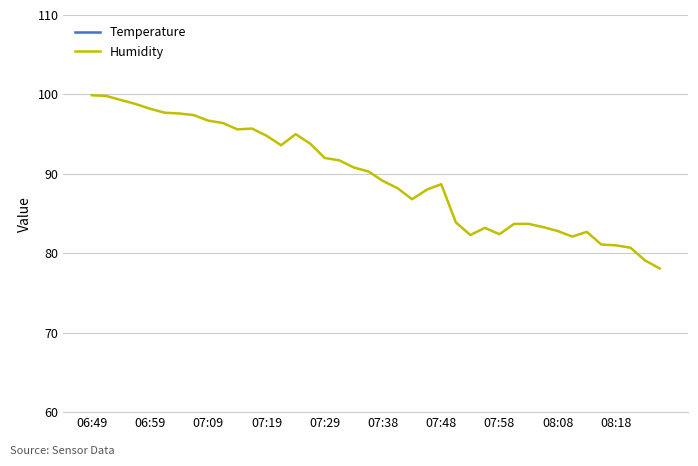

True or false: Humidity has a value of 81.0 at 08:18.

True